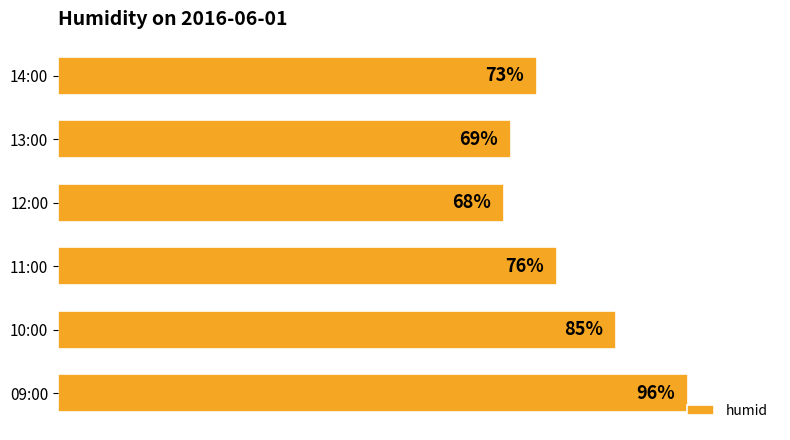

Rank the categories by value from highest to lowest.

09:00, 10:00, 11:00, 14:00, 13:00, 12:00